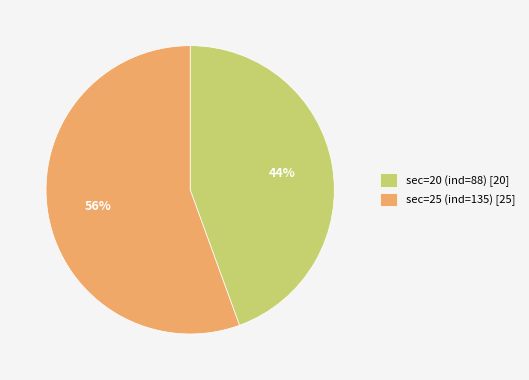

Which has a higher value, sec=25 (ind=135) or sec=20 (ind=88)?

sec=25 (ind=135)